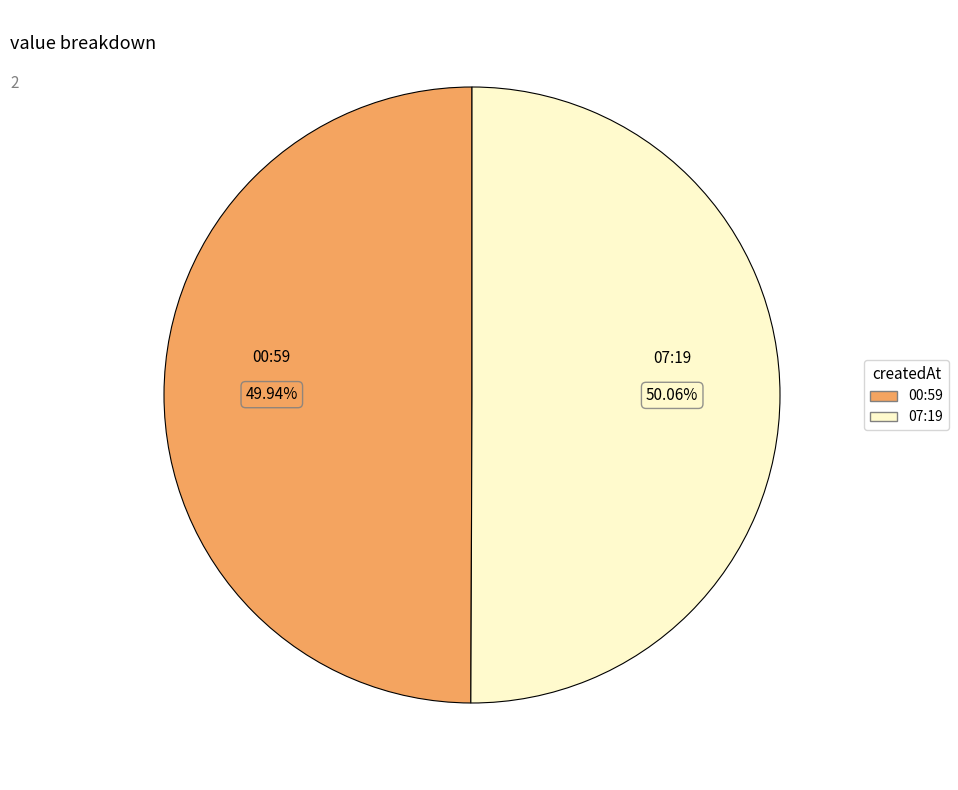

Does any single category account for the majority?

Yes